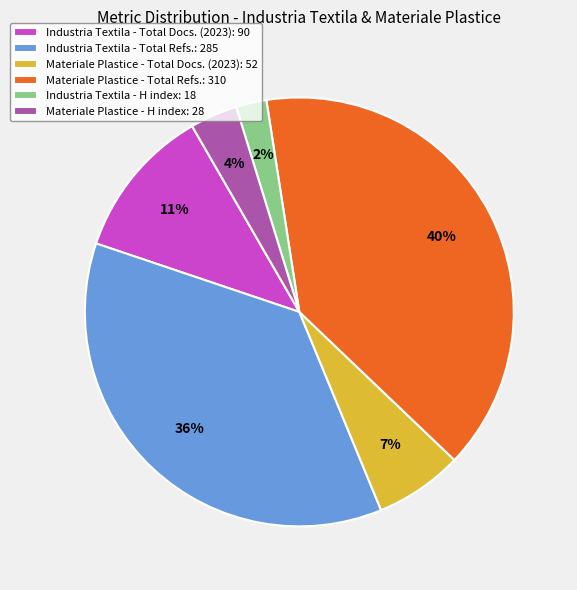

To the nearest percent, what is the average slice percentage?

17%